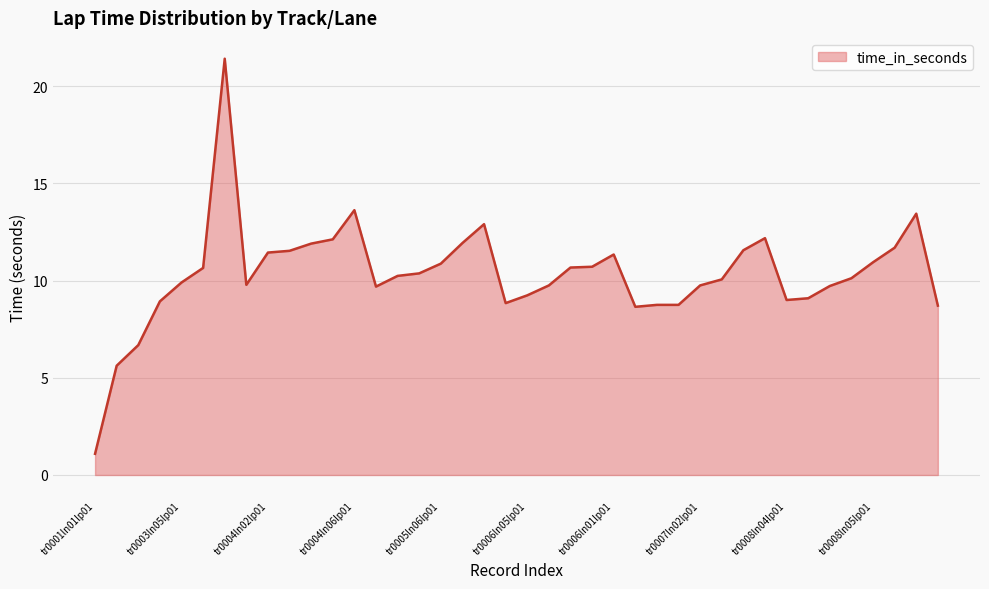

What is the difference between the maximum and minimum values?

20.3